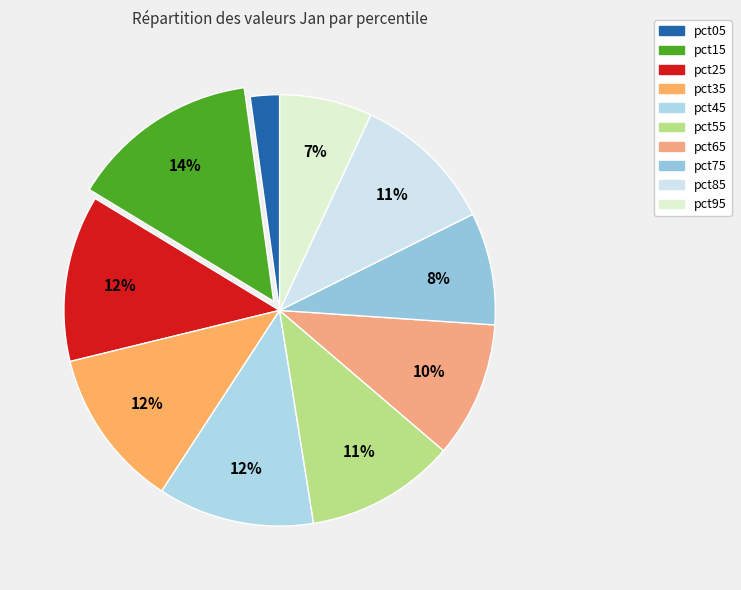

The pct75 slice represents 1% of the pie. True or false?

False